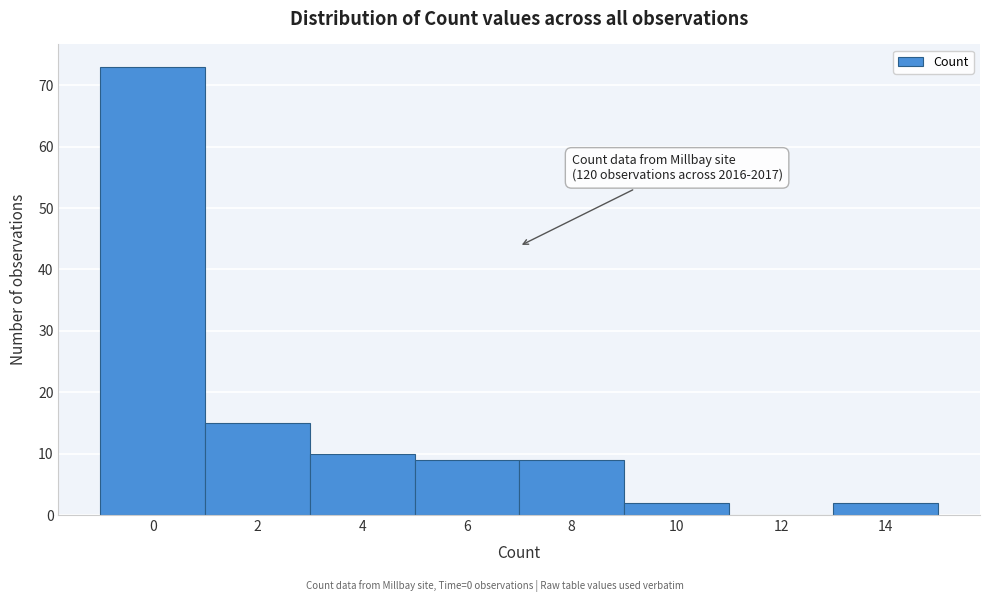

Reading left to right, transcribe all the data shown in this chart.

0=73	2=15	4=10	6=9	8=9	10=2	12=0	14=2